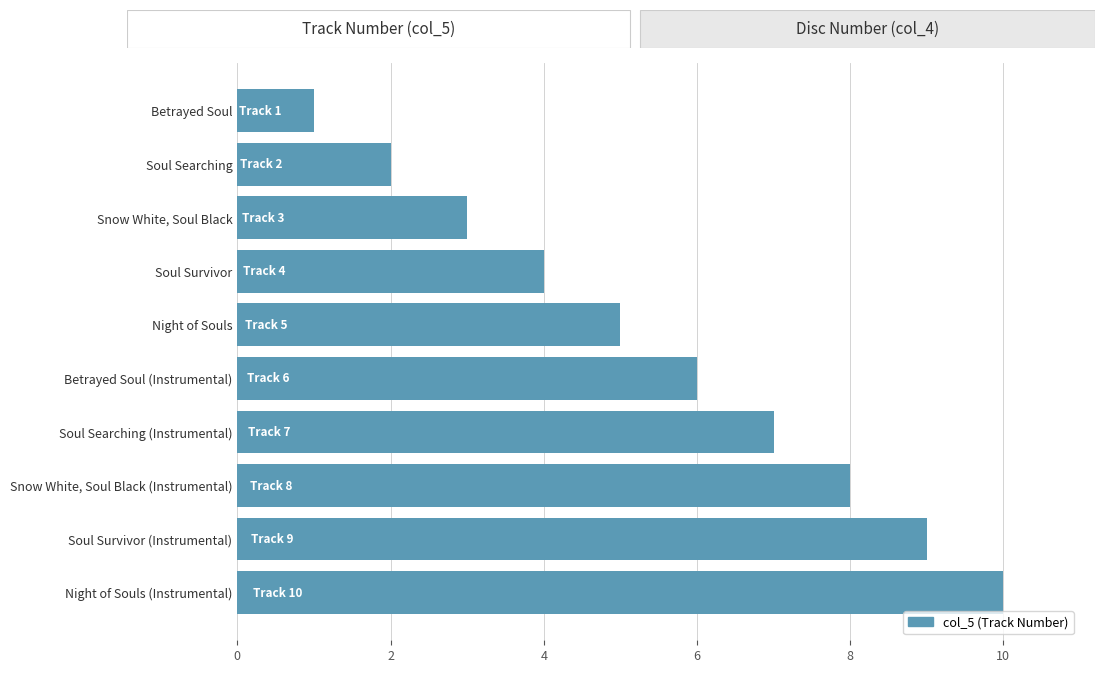

What is the change in value from Betrayed Soul (Instrumental) to Night of Souls (Instrumental)?

+4